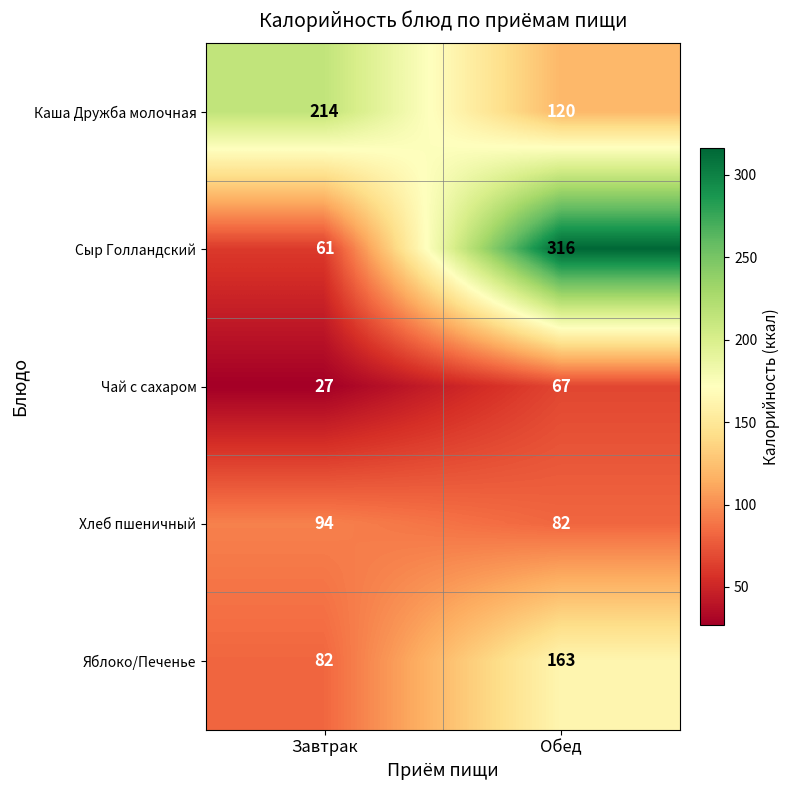

Which series has the widest spread of values?

Сыр Голландский